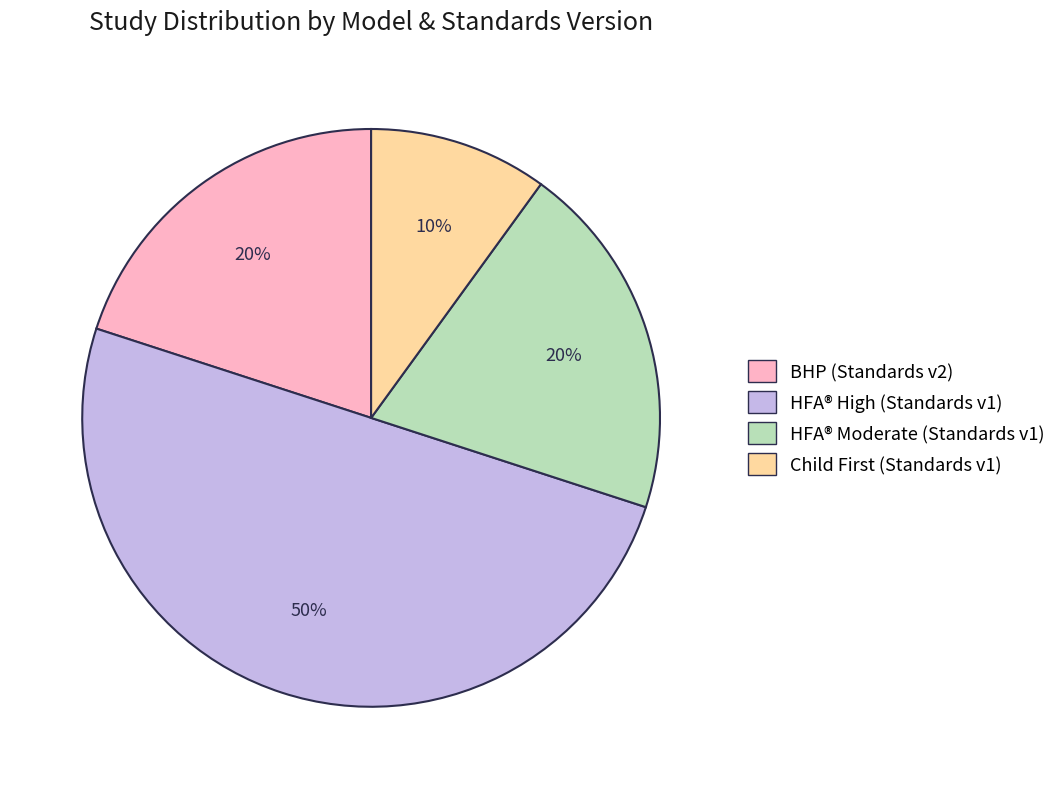

How many segments does this pie chart have?

4